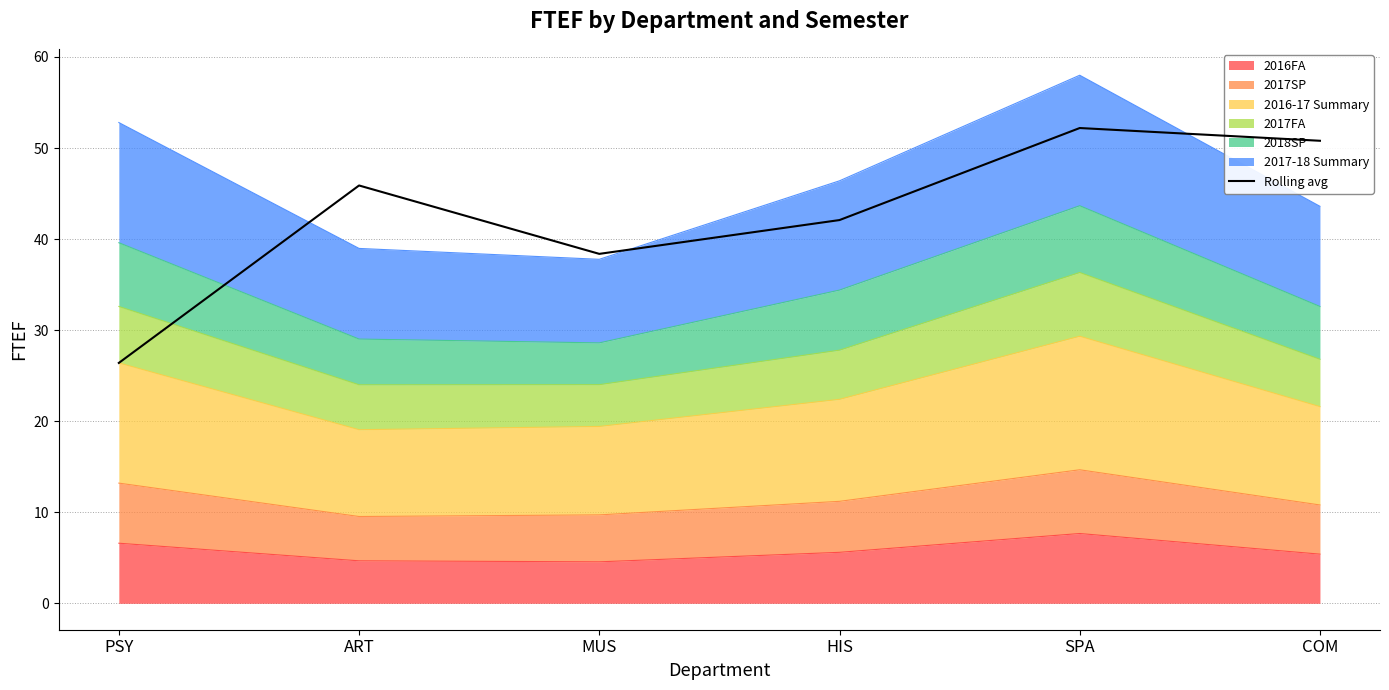

What is the greatest value displayed?

52.2